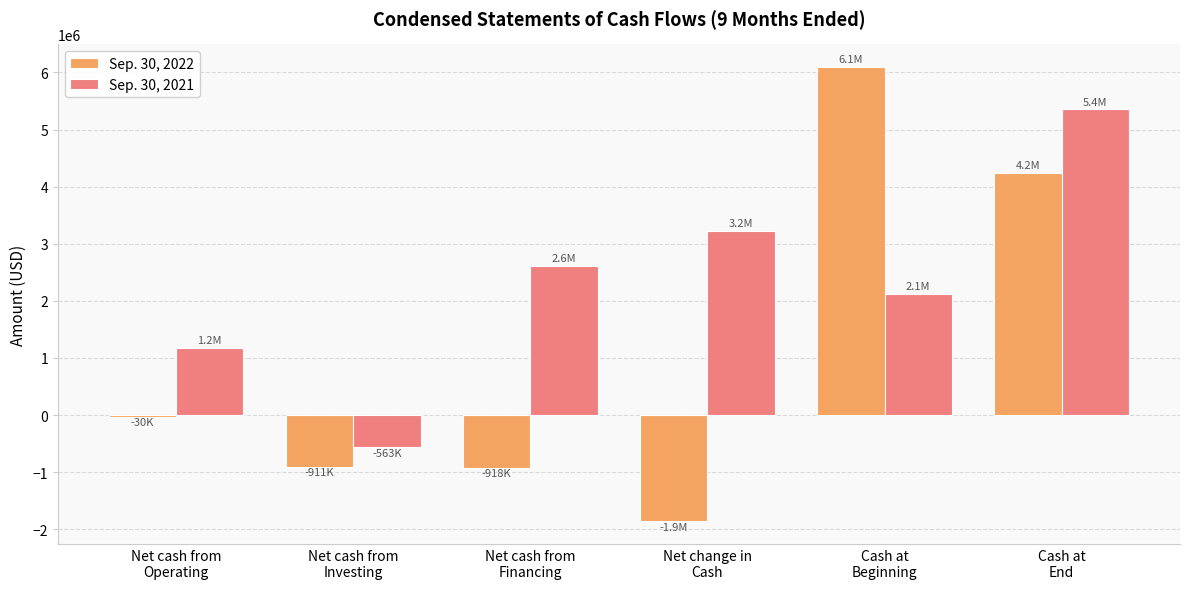

Which series has the largest total across all categories?

Sep. 30, 2021